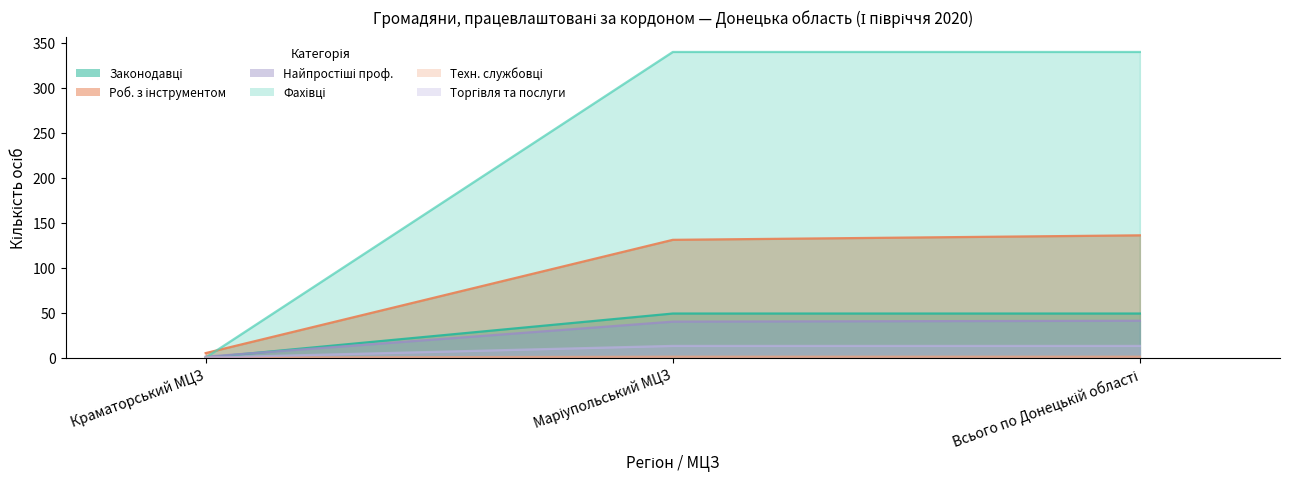

What is the spread (max minus min) of values at Маріупольський МЦЗ?

339